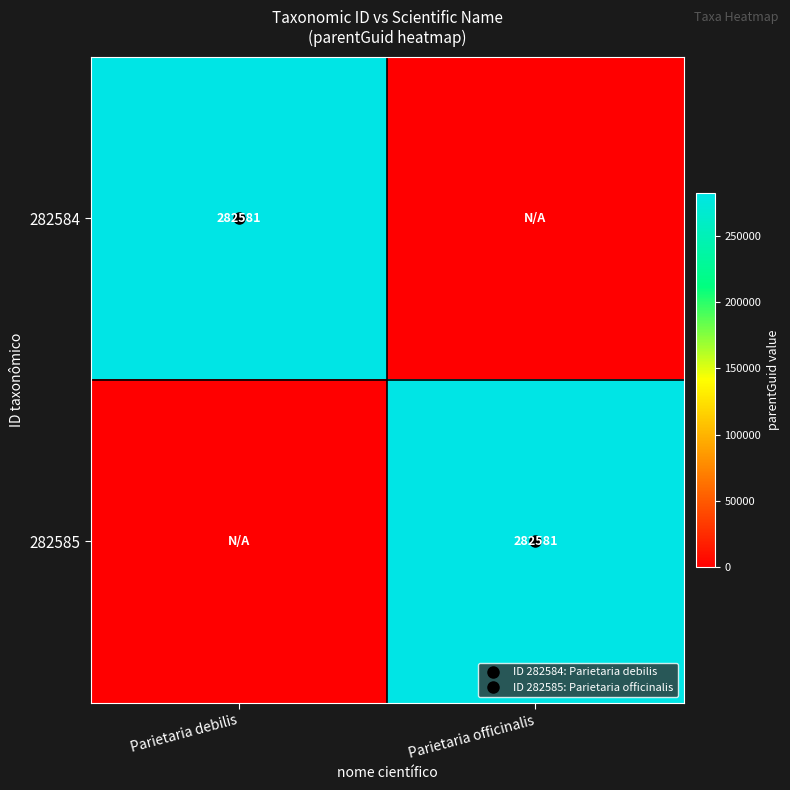

How many distinct data groups are displayed?

2